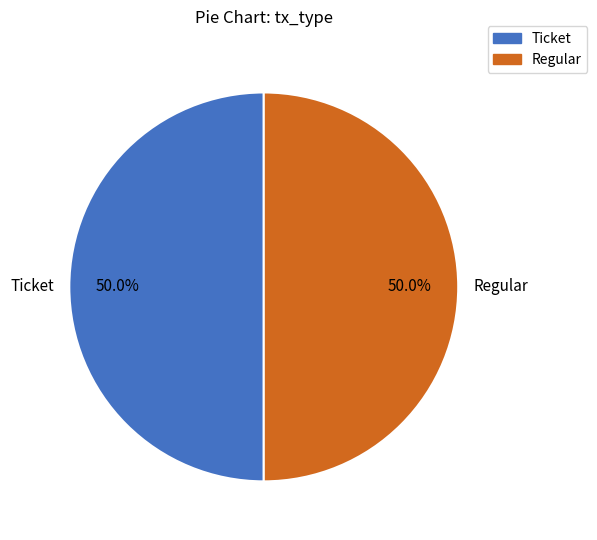

What percentage do Regular and Ticket together represent?

100.0%